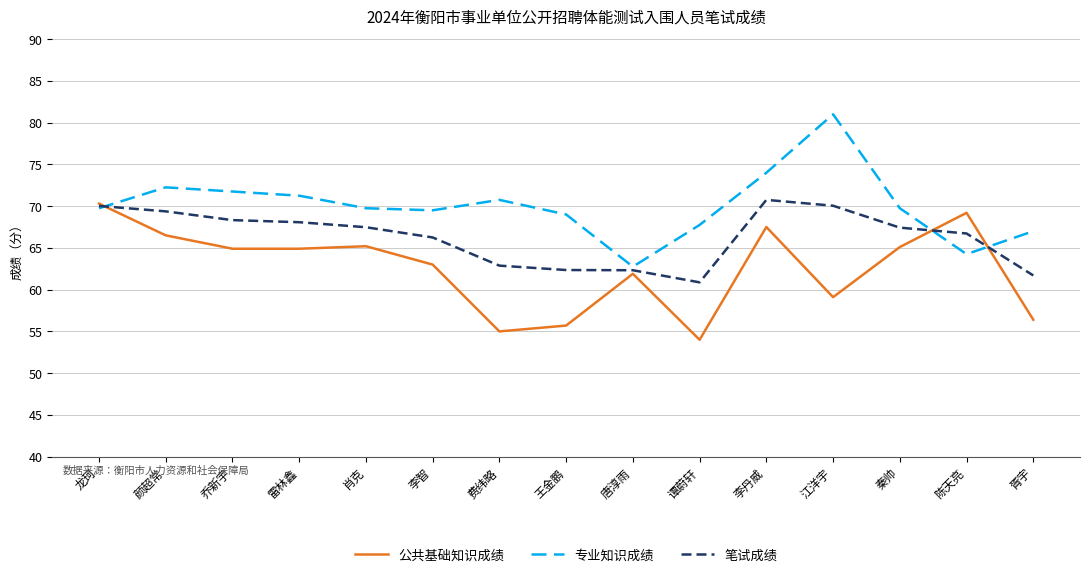

The value of 公共基础知识成绩 at 李智 is 63.0. True or false?

True